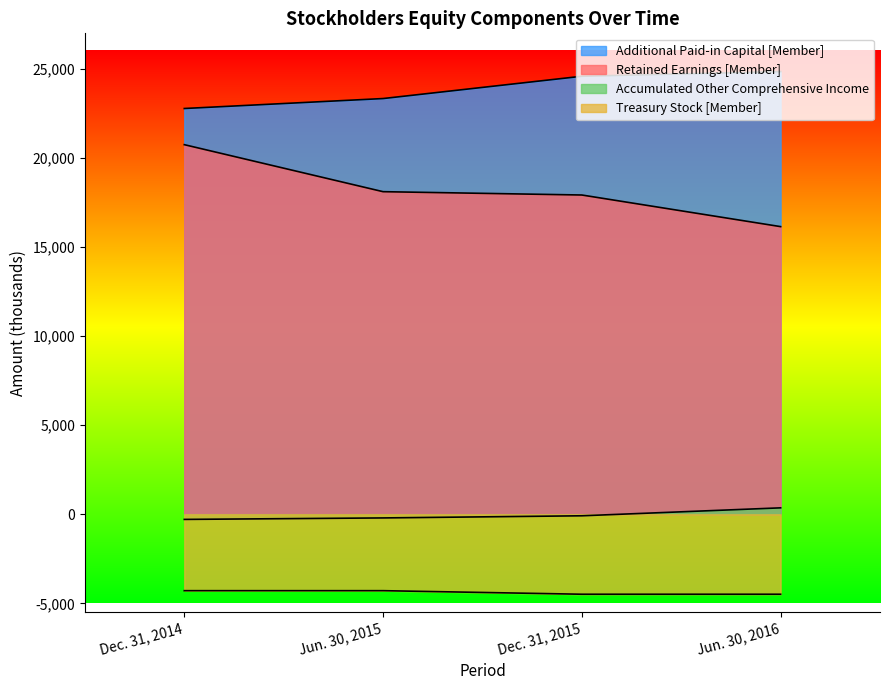

Between Dec. 31, 2014 and Jun. 30, 2015, which is larger?

Jun. 30, 2015